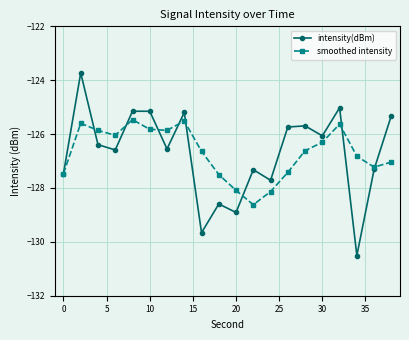

List the series in order of their peak value, highest first.

intensity(dBm), smoothed intensity